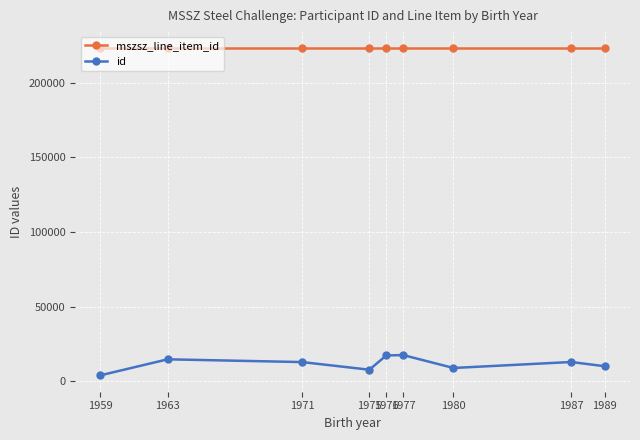

How many lines are shown in the chart?

2